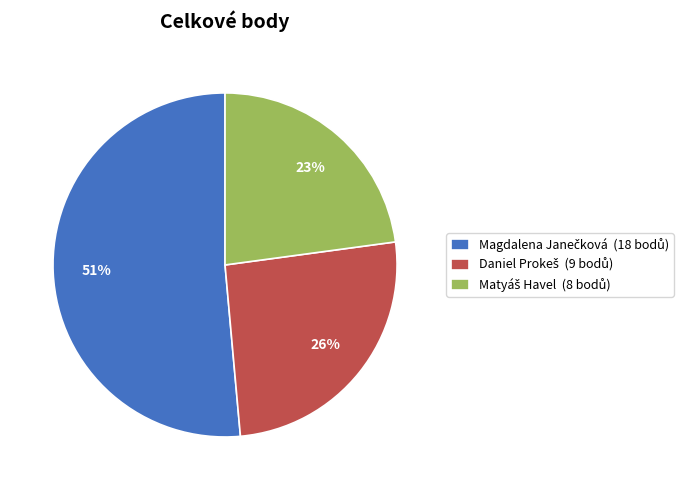

Is there any slice that represents more than half of the pie?

Yes